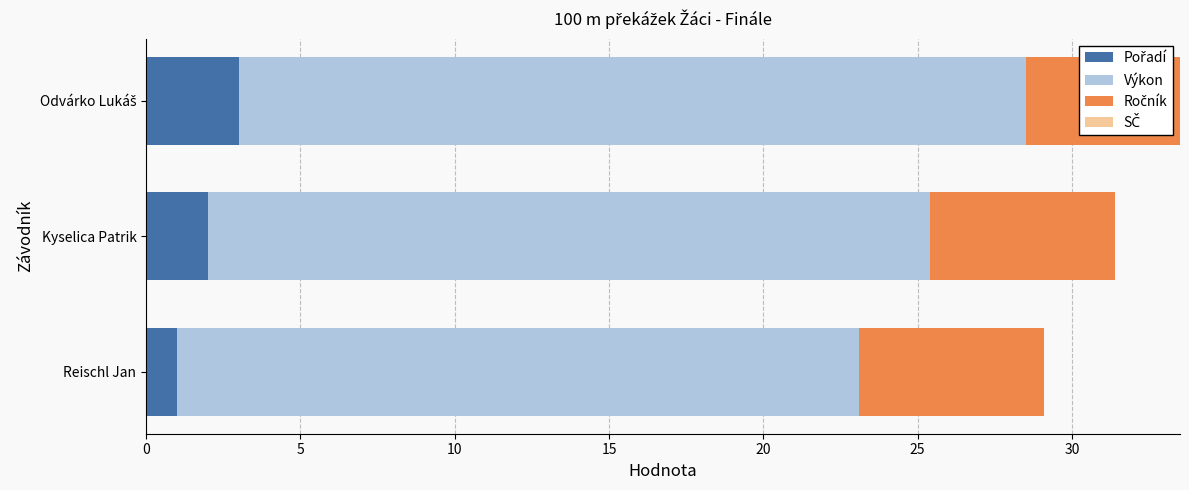

What is the total value across all series at Kyselica Patrik?

31.4